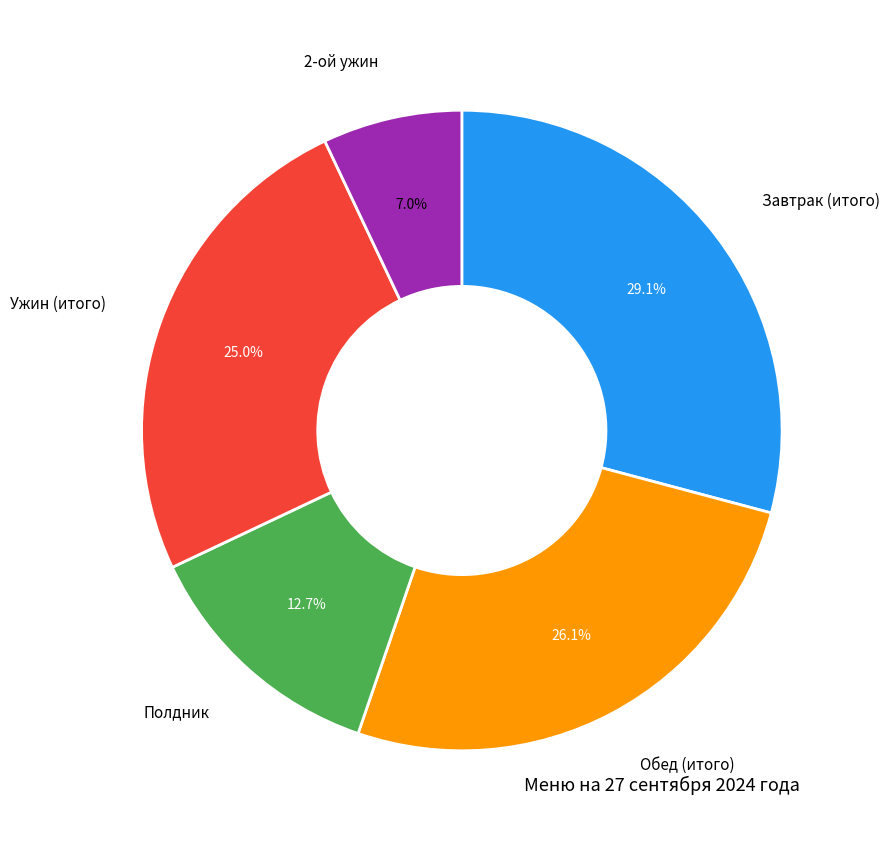

Which slice is the smallest?

2-ой ужин